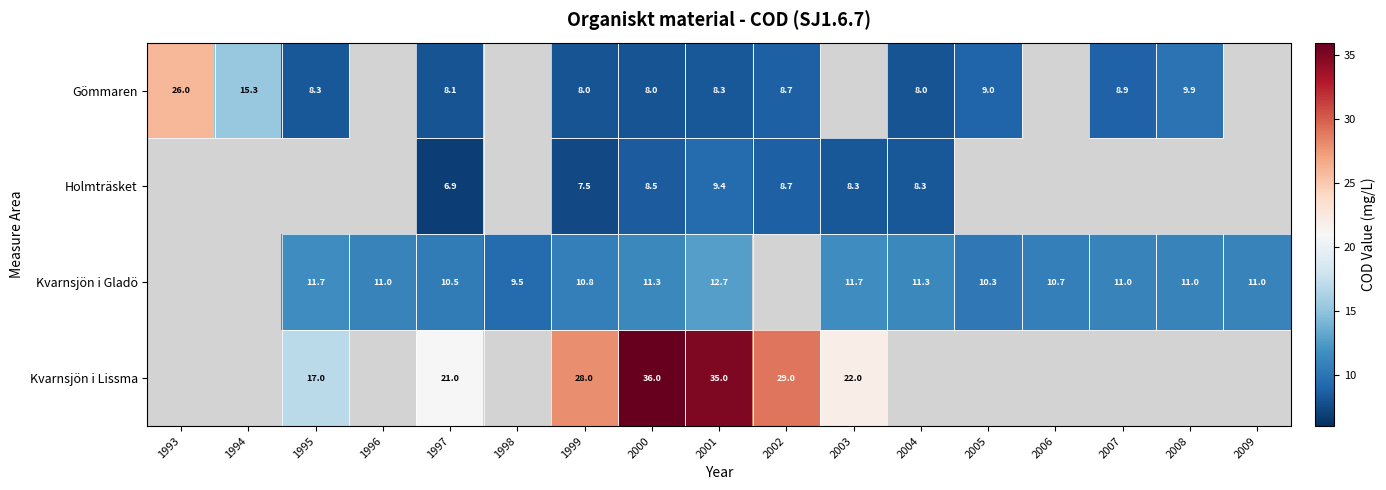

What is the difference between the Kvarnsjön i Lissma values at 2002 and 2003?

7.0